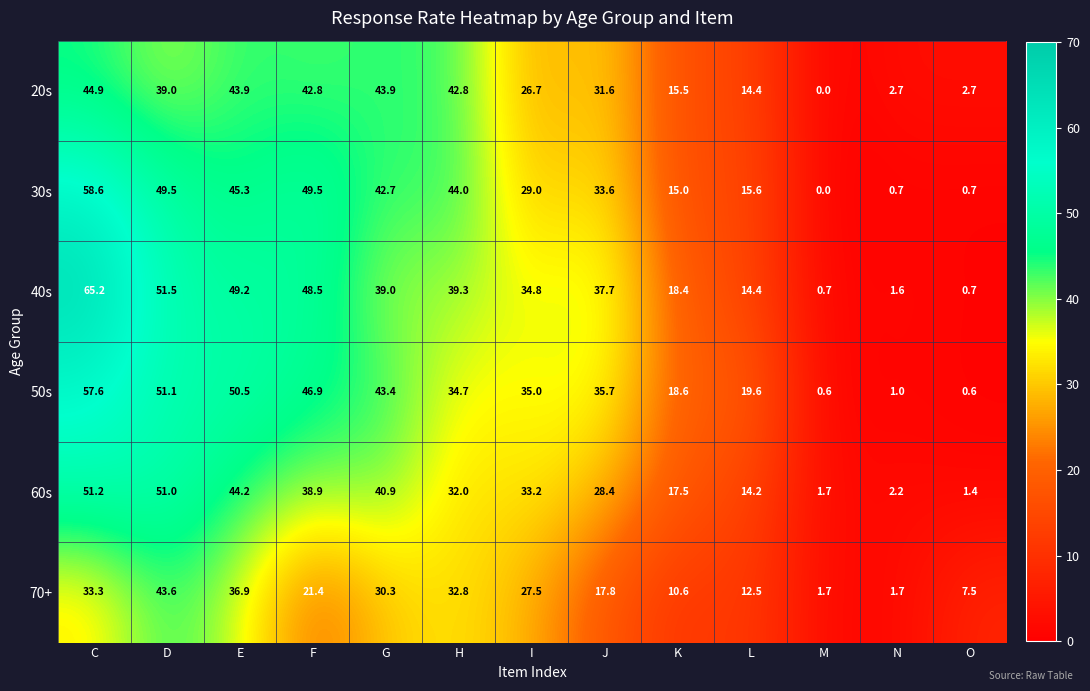

True or false: 30s has a value of 76.5 at D.

False